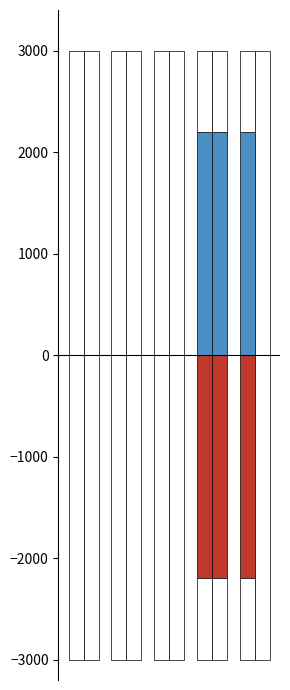

How many values in the Base Min series exceed 0?

1